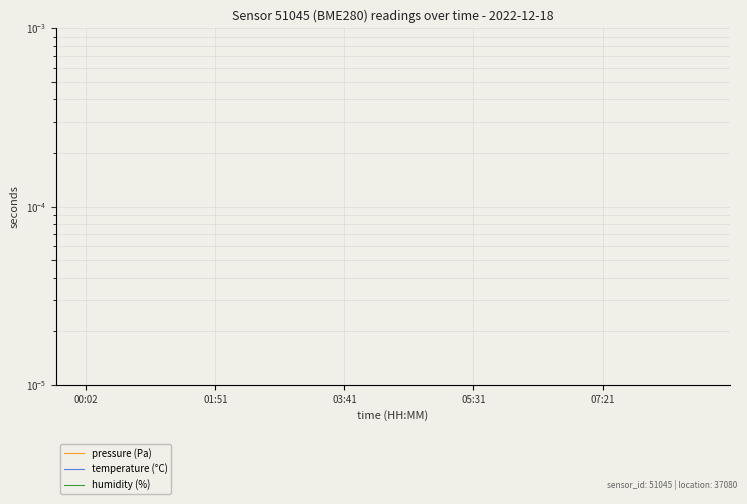

True or false: temperature (°C) and humidity (%) cross at least once.

False